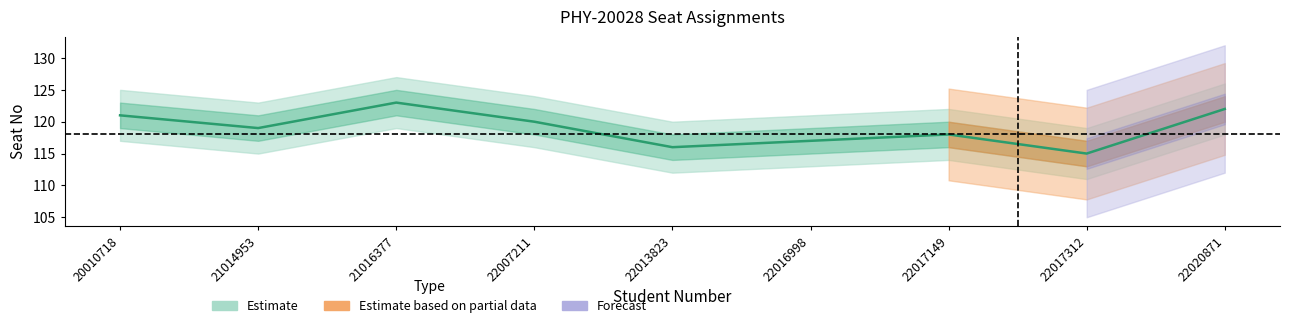

Does the chart display data point markers on the line(s)?

No